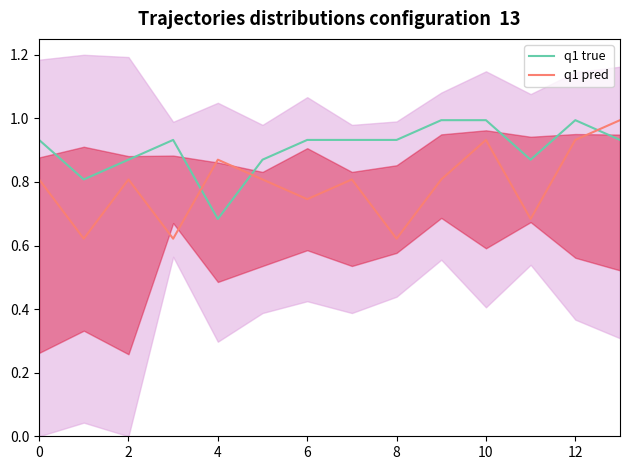

In q1 true, how many points are higher than both neighbors (excluding endpoints)?

2